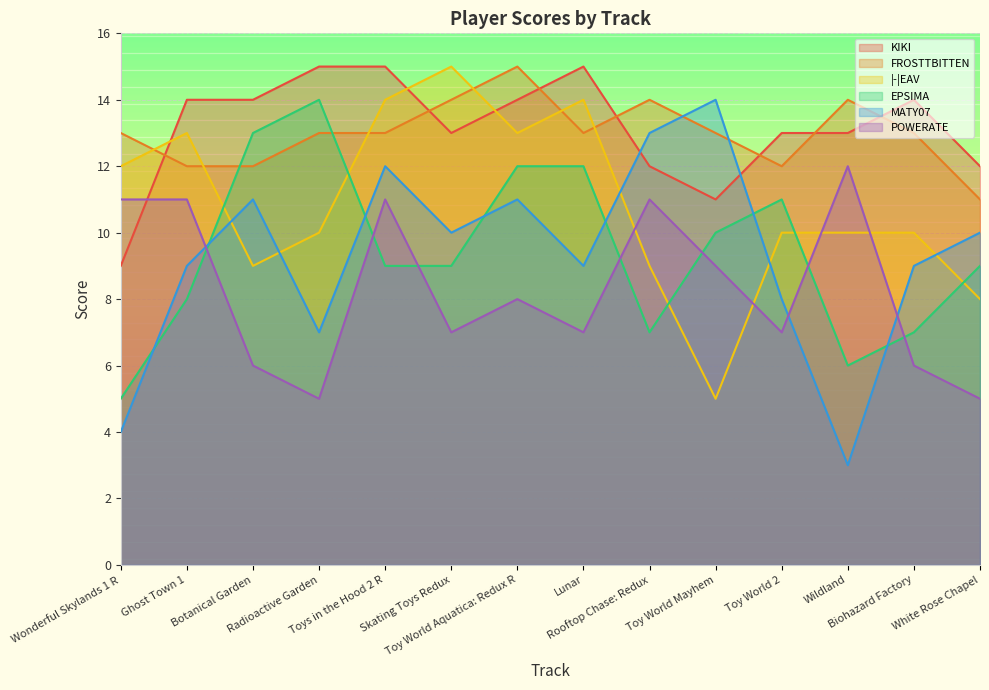

What is the maximum value shown in the chart?

15